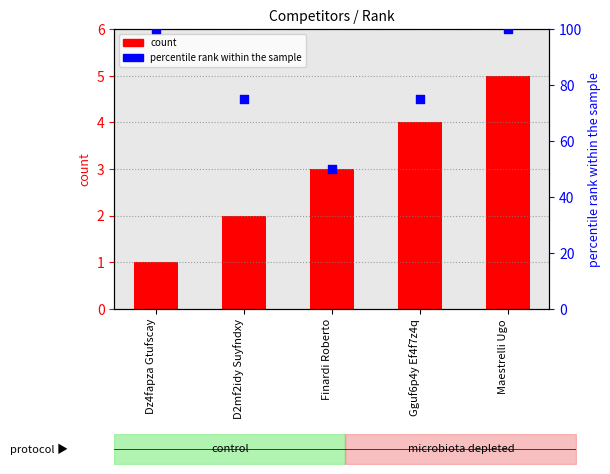

What is the total value across all series at D2mf2idy Suyfndxy?

77